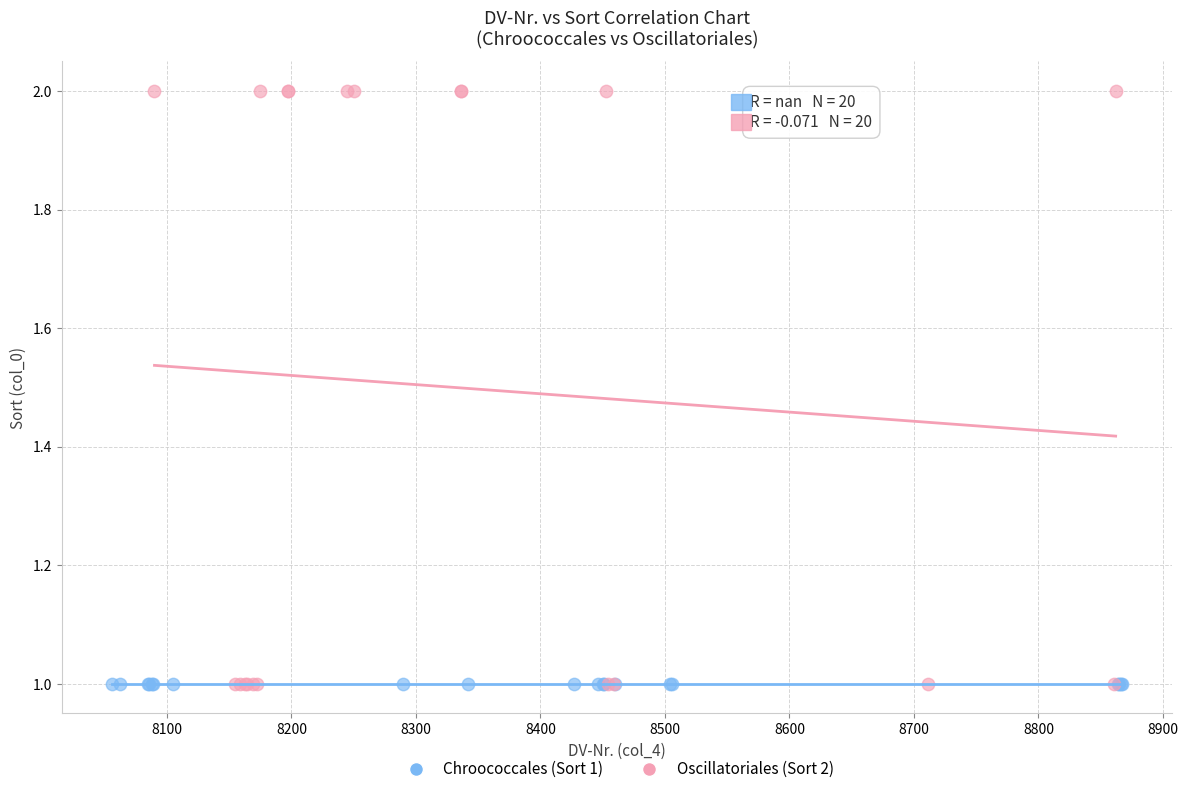

Which series contains the highest Y value?

Oscillatoriales (Sort 2)